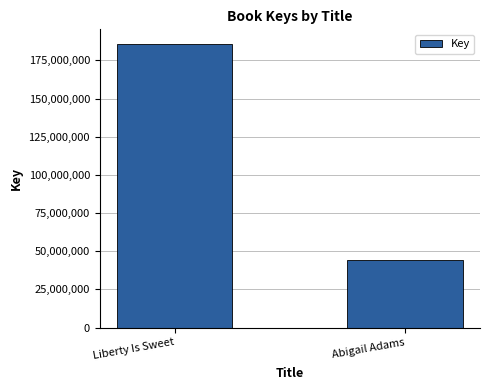

What is the change in value from Liberty Is Sweet to Abigail Adams?

-141927637